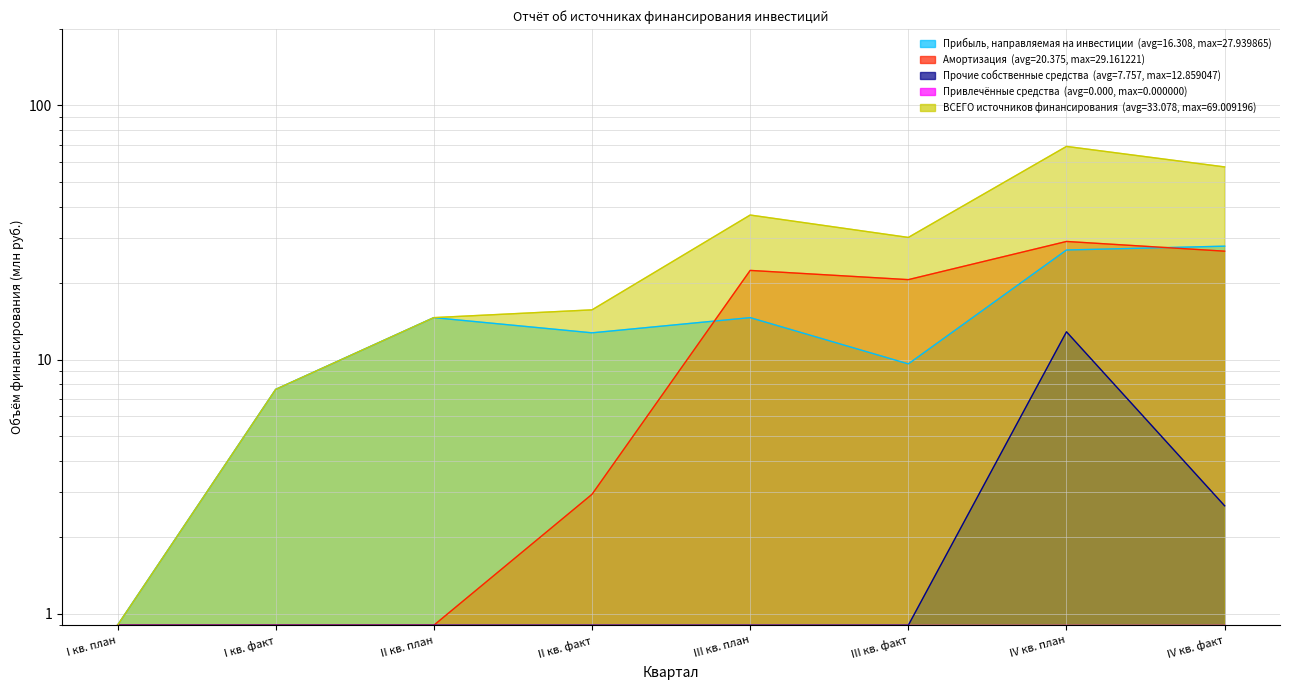

How many values in the Прибыль, направляемая на инвестиции series exceed 14?

4